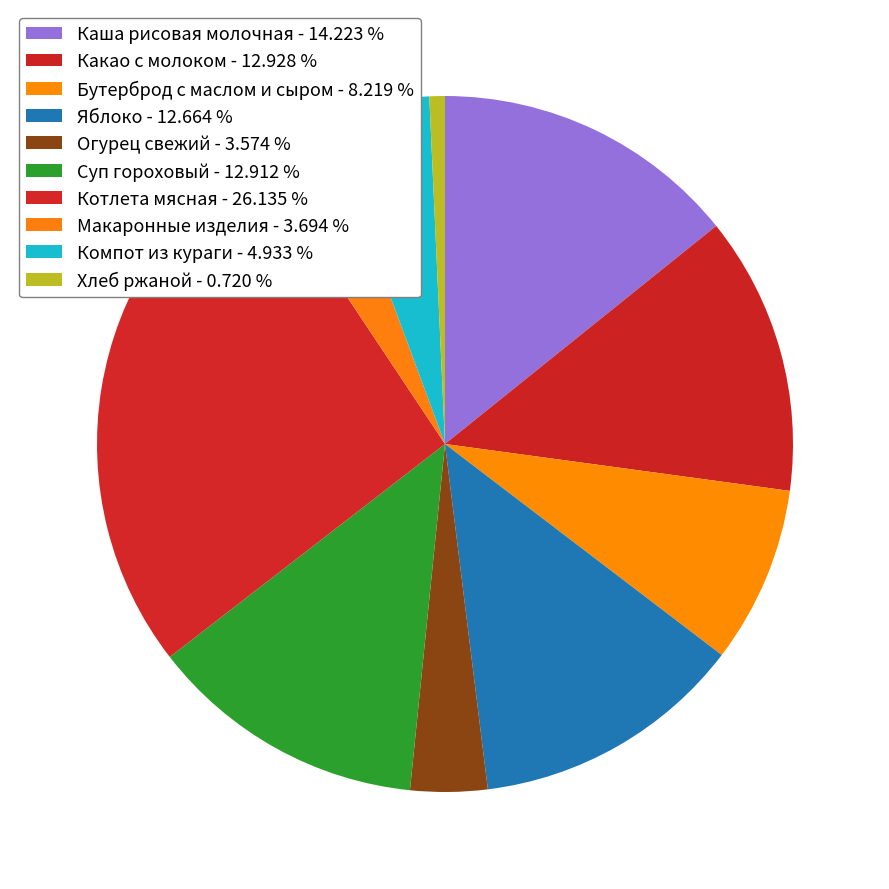

What percentage is the Каша рисовая молочная slice, to the nearest percent?

14%